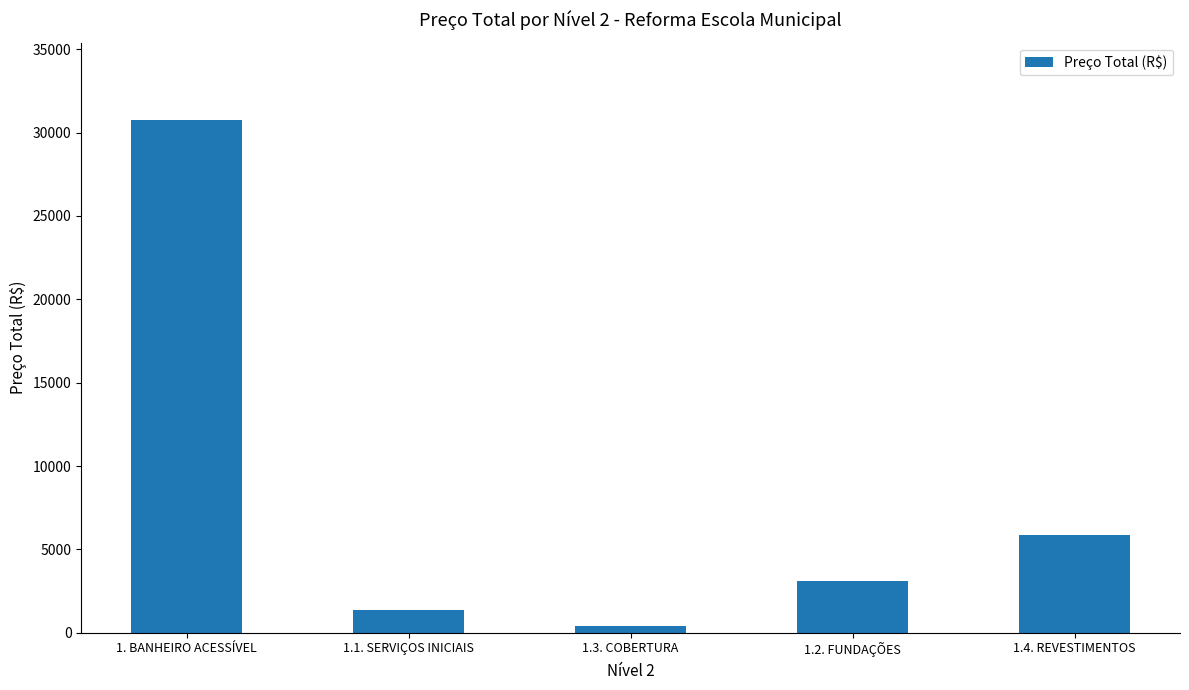

List the labels in order of value, largest first.

1. BANHEIRO ACESSÍVEL, 1.4. REVESTIMENTOS, 1.2. FUNDAÇÕES, 1.1. SERVIÇOS INICIAIS, 1.3. COBERTURA